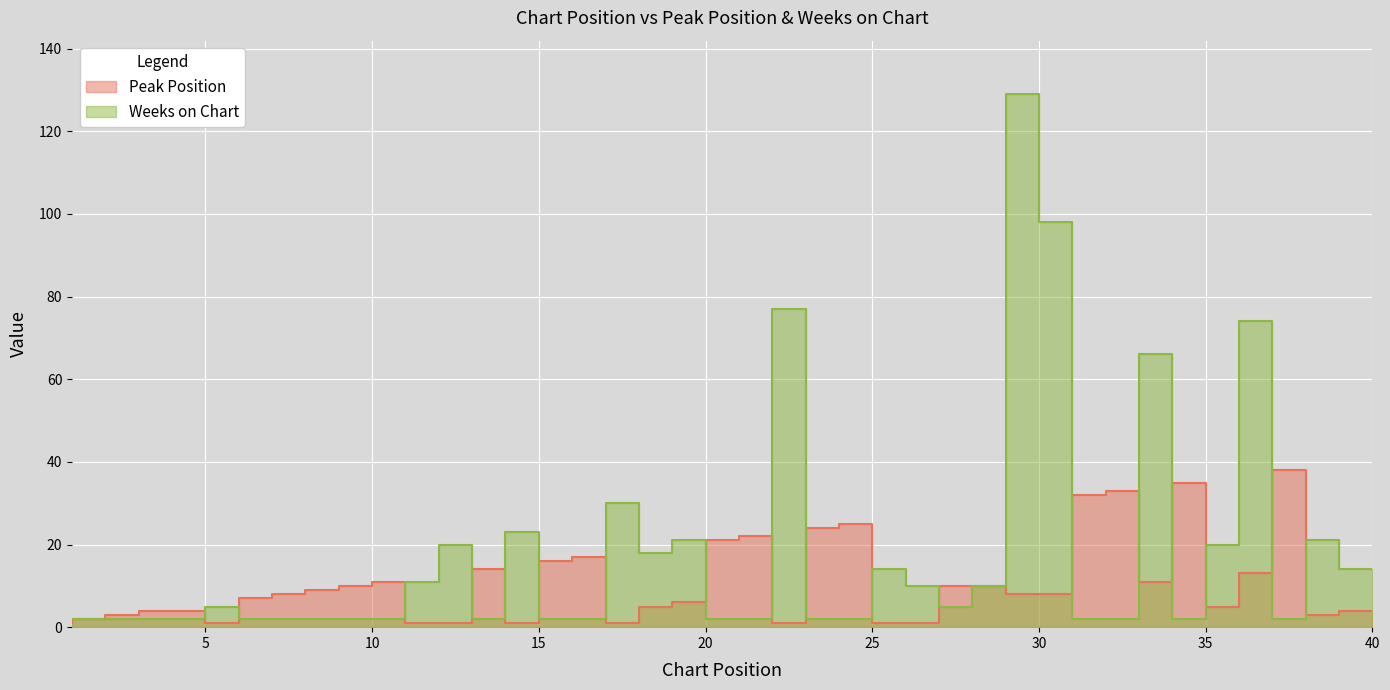

True or false: Peak Position and Weeks on Chart cross at least once.

True